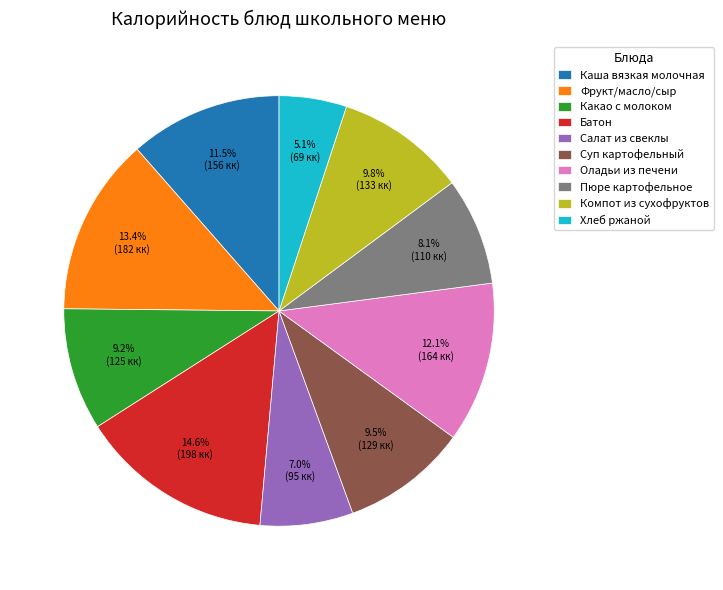

To the nearest percent, what is the average slice percentage?

10%